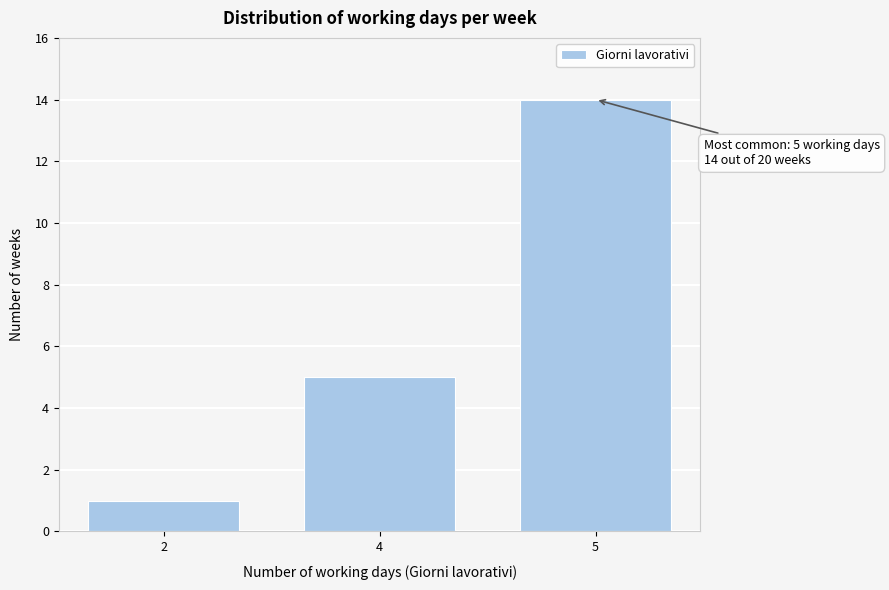

Reading left to right, extract all data points from this chart.

2=1	4=5	5=14